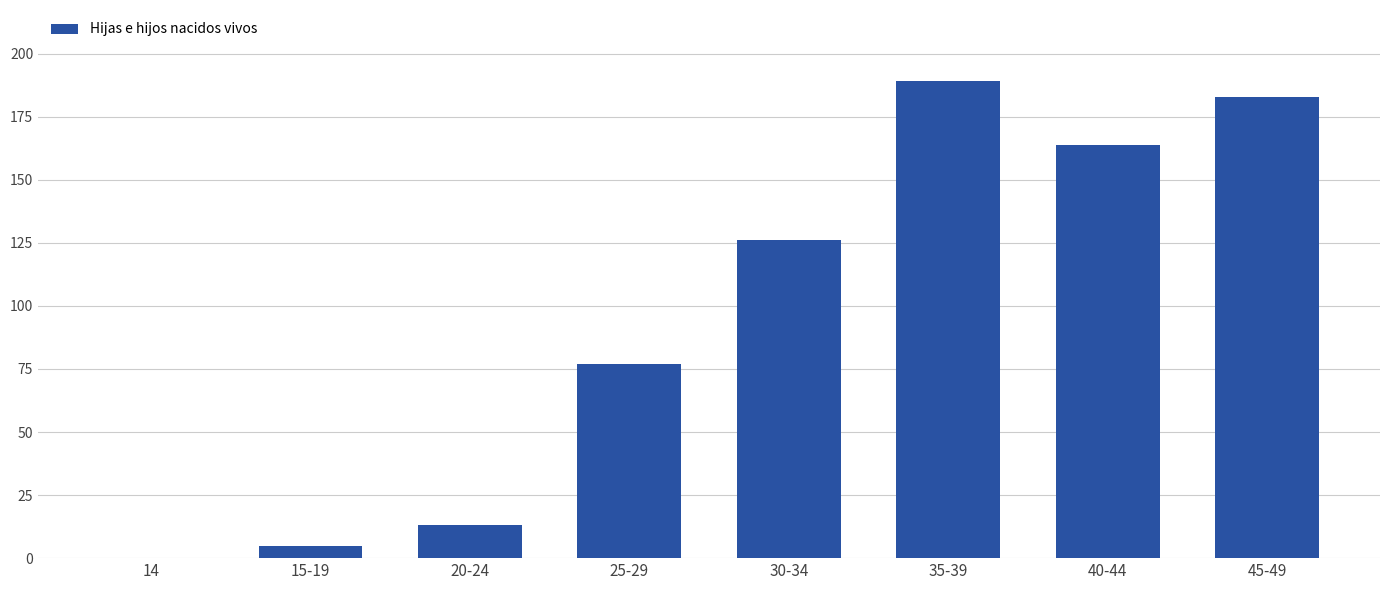

Approximately how many times larger is the value at 30-34 compared to 45-49?

0.7